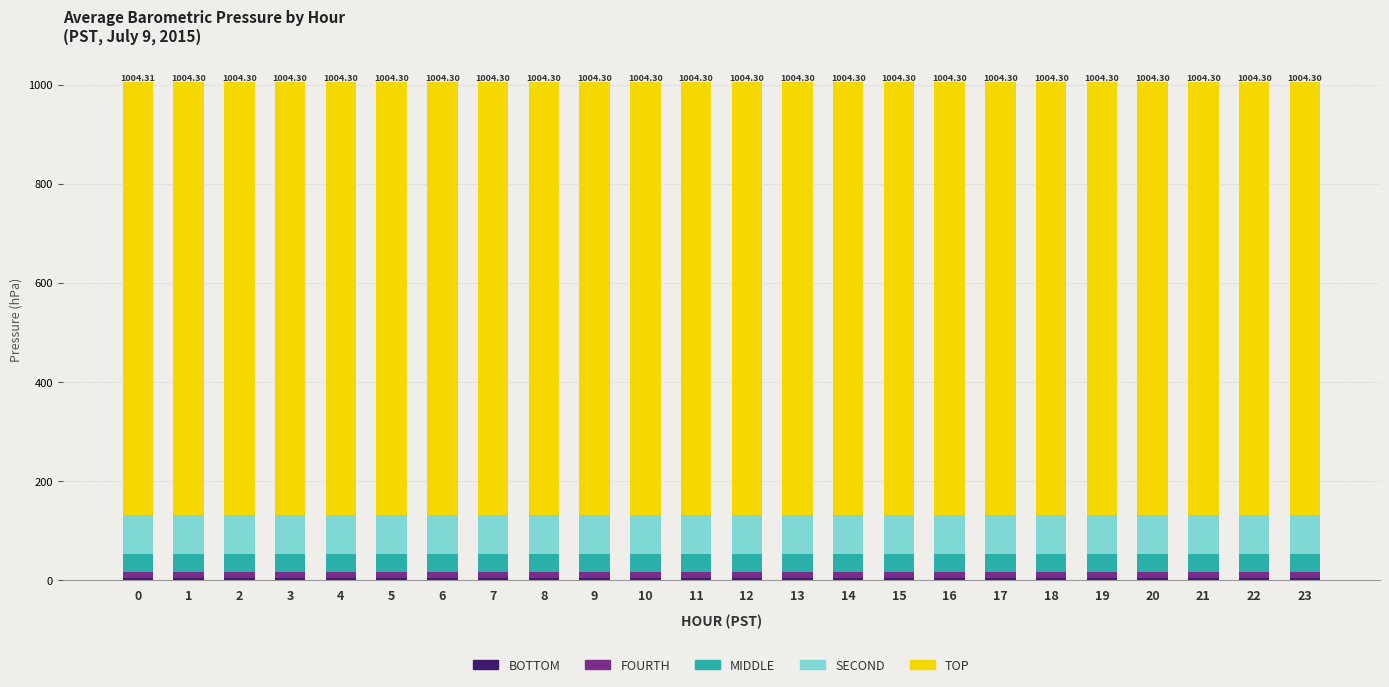

How many series are shown in this chart?

5